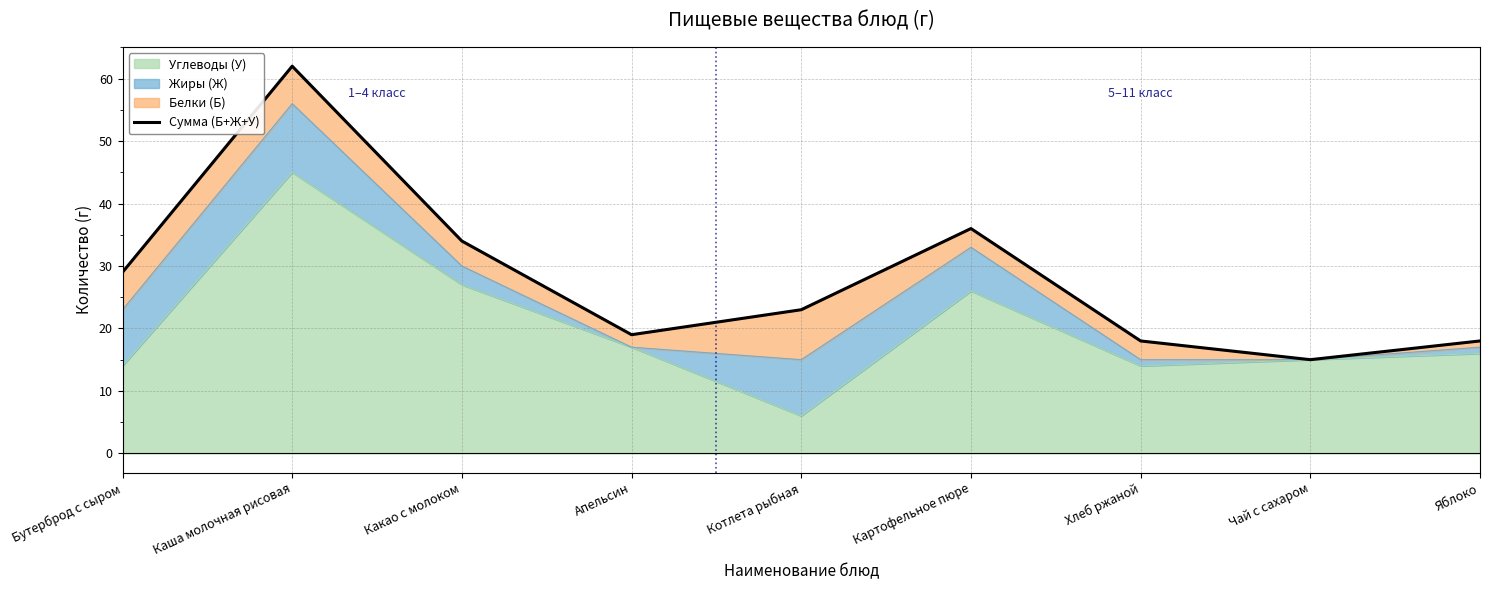

How many lines are shown in the chart?

1